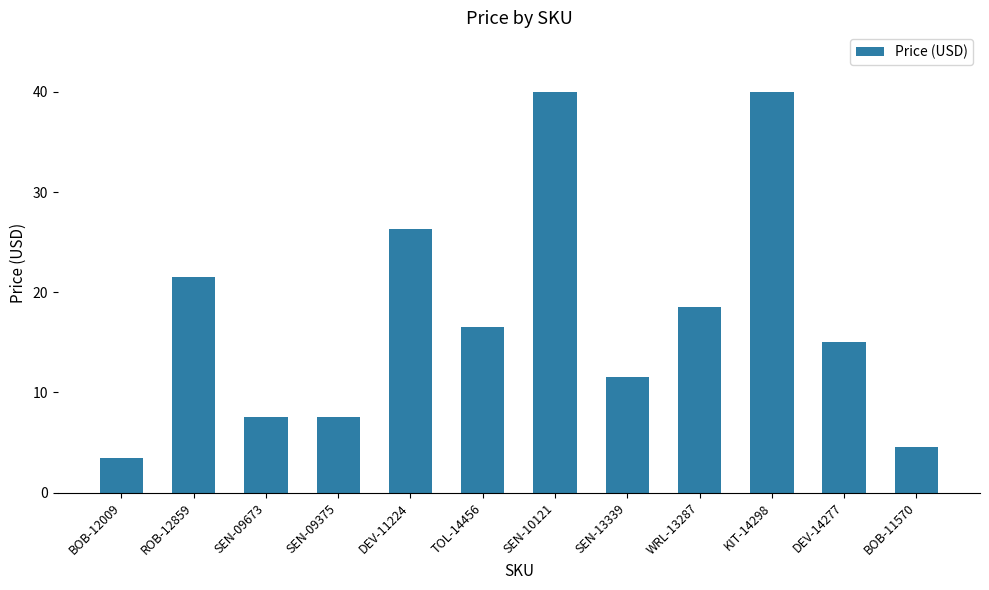

What is the value of the 9th bar from the left?

18.5